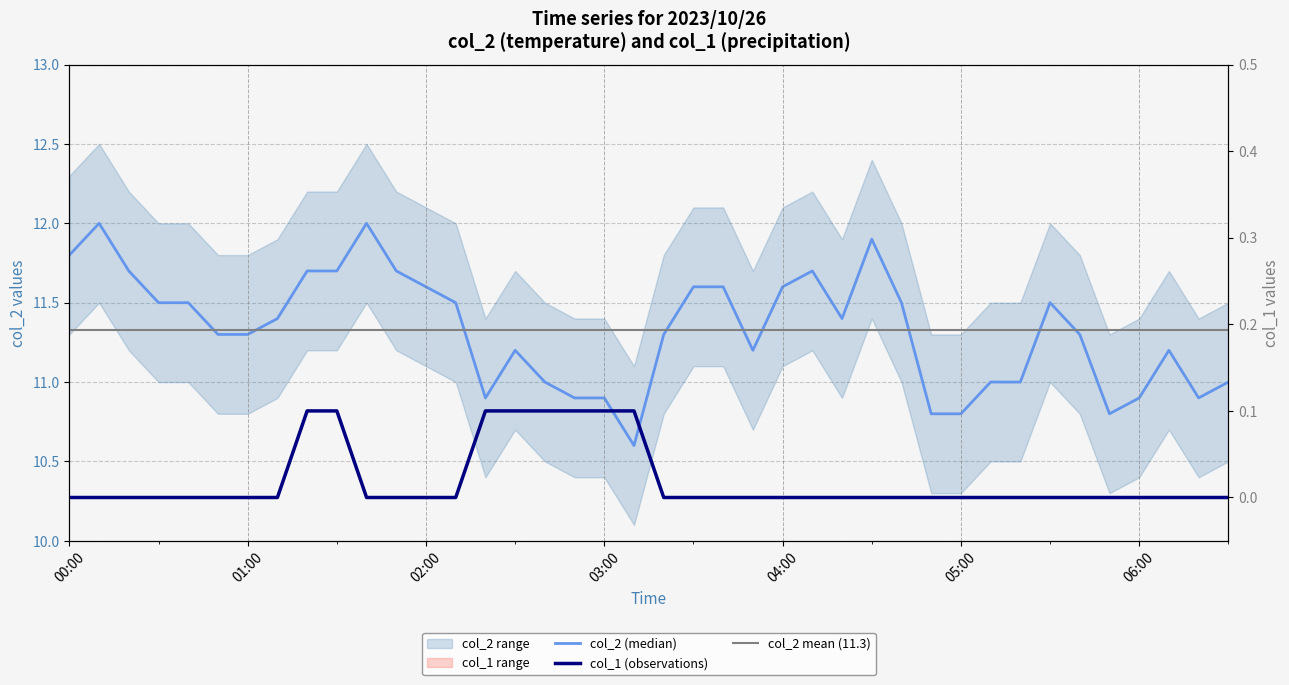

Where does the col_2 series first go above 11?

00:00